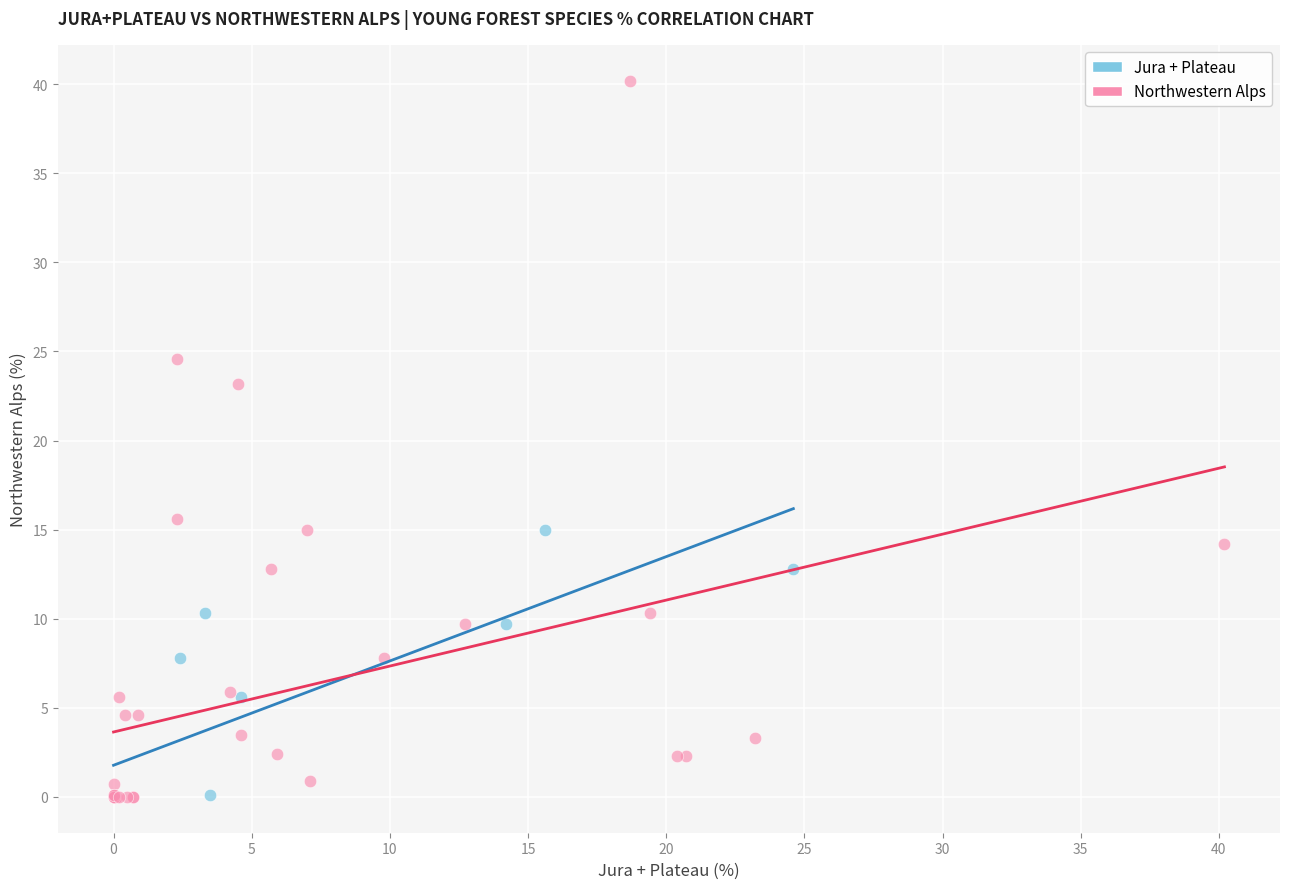

What are all the series names shown in the legend?

Jura + Plateau, Northwestern Alps